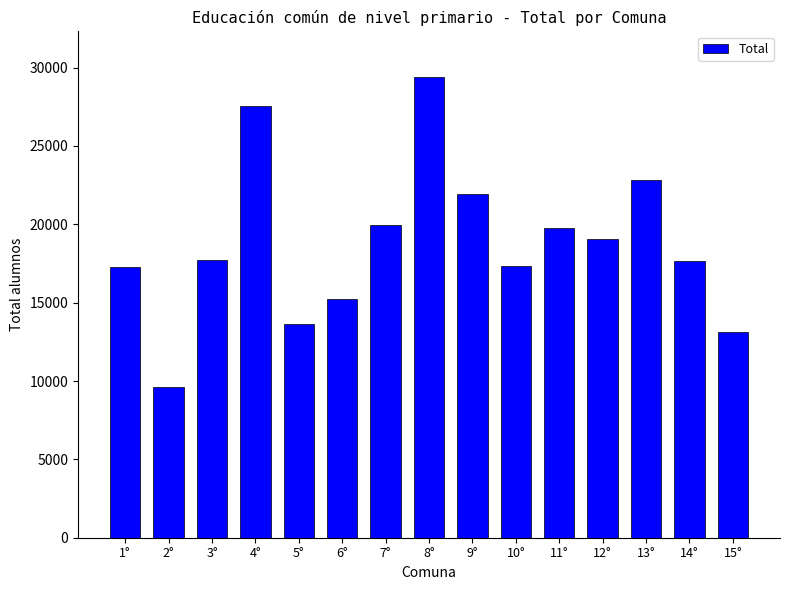

What is the change in value from 3° to 5°?

-4059